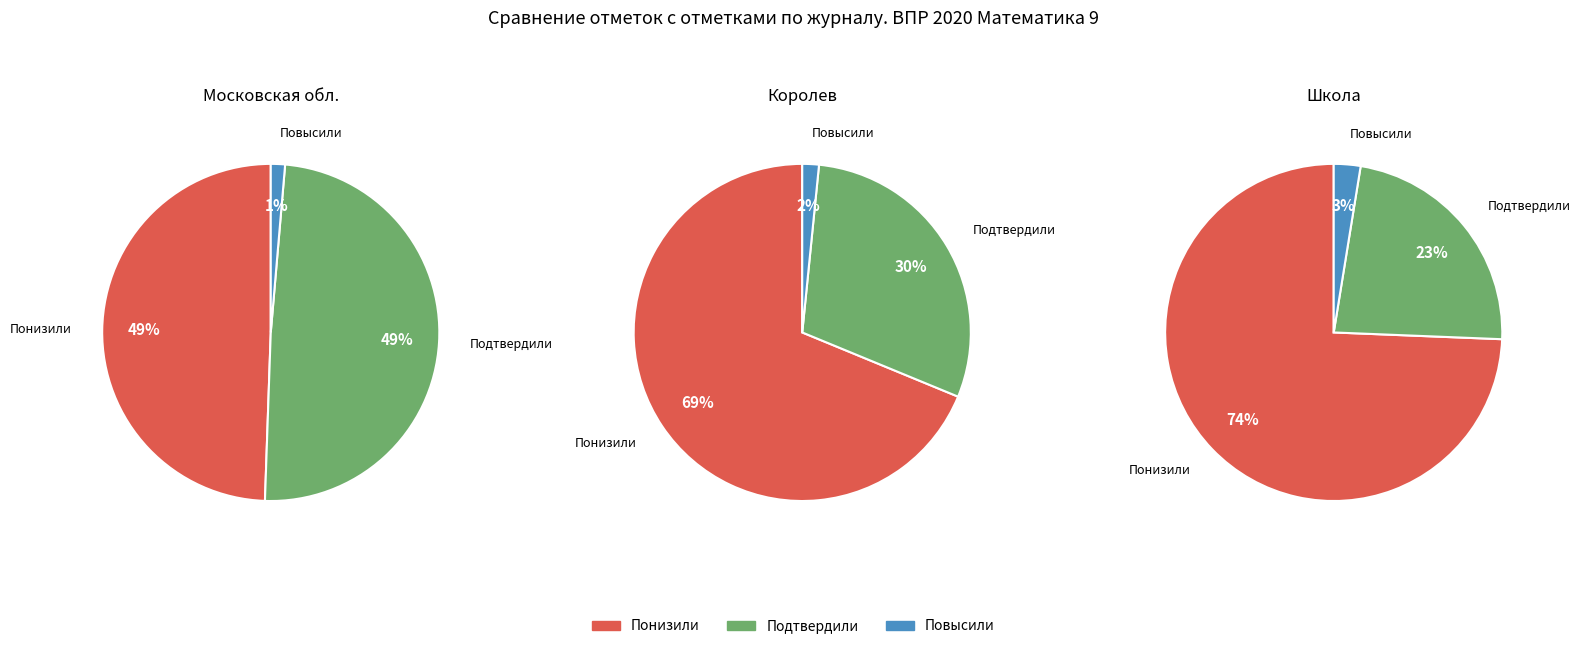

Count the number of slices in the pie.

3